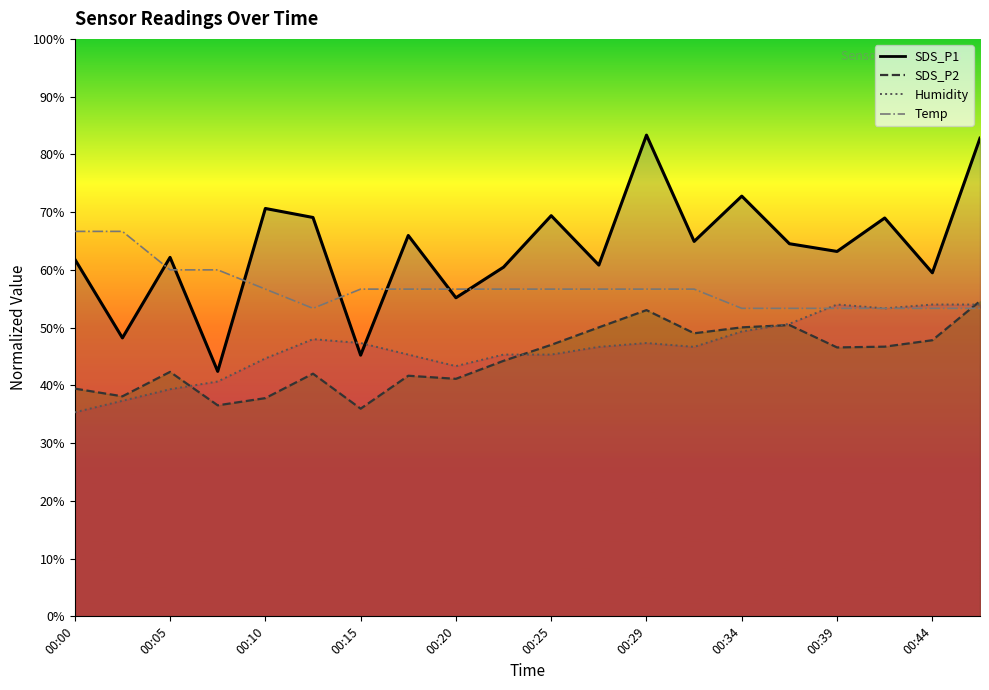

What is the value of the SDS_P1 point at the 15th from the left?

72.8